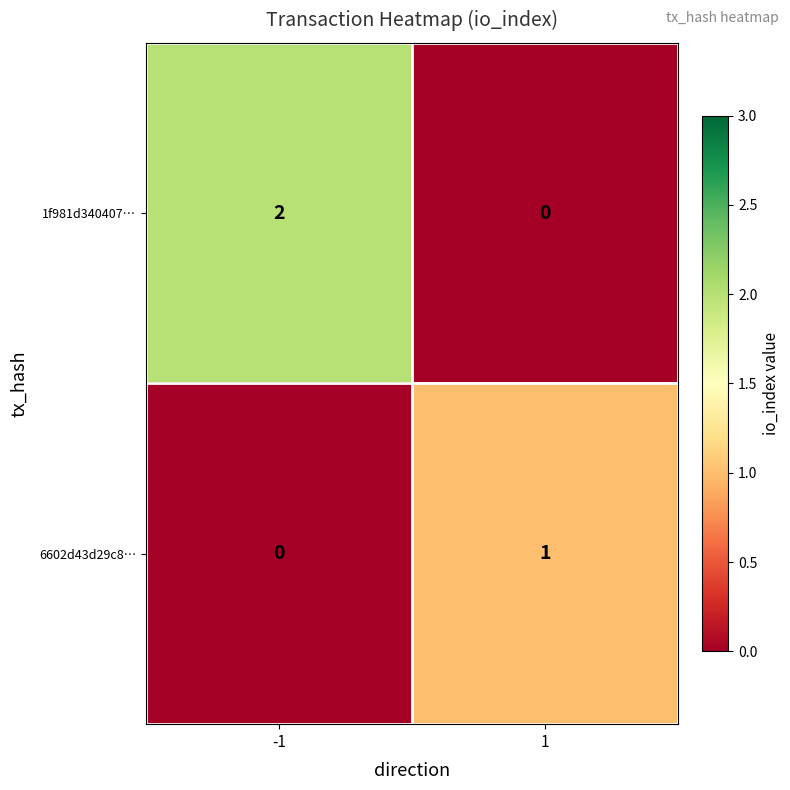

Which series has the widest spread of values?

1f981d340407…